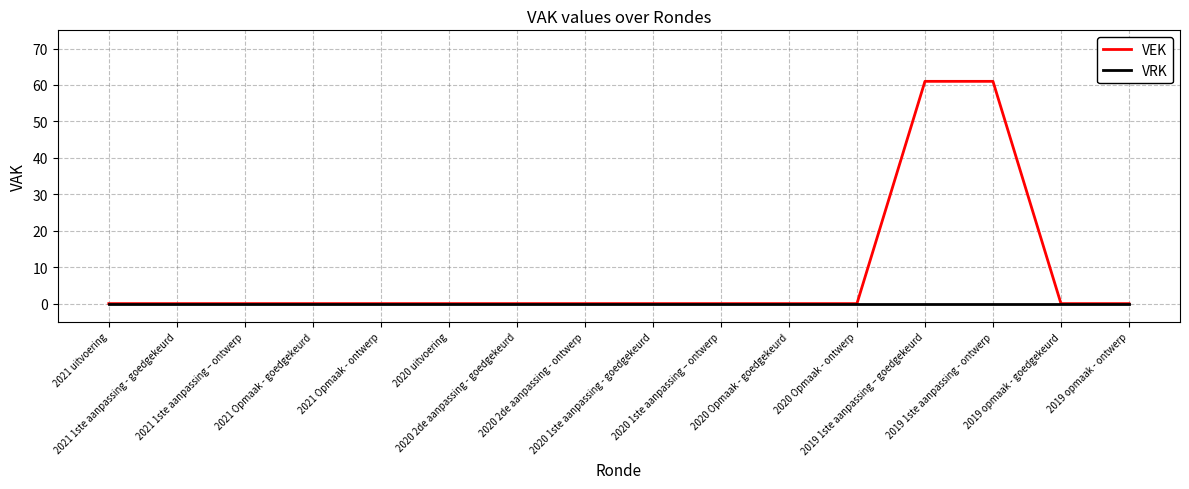

At how many categories does at least one series exceed 13?

2